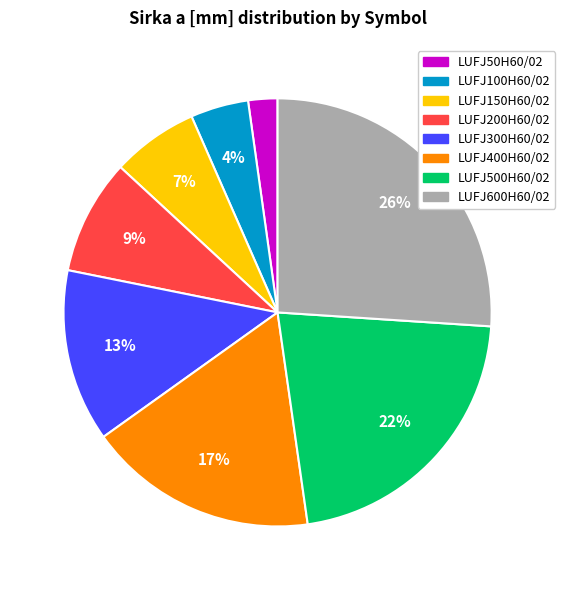

True or false: LUFJ500H60/02 accounts for 12% of the total.

False